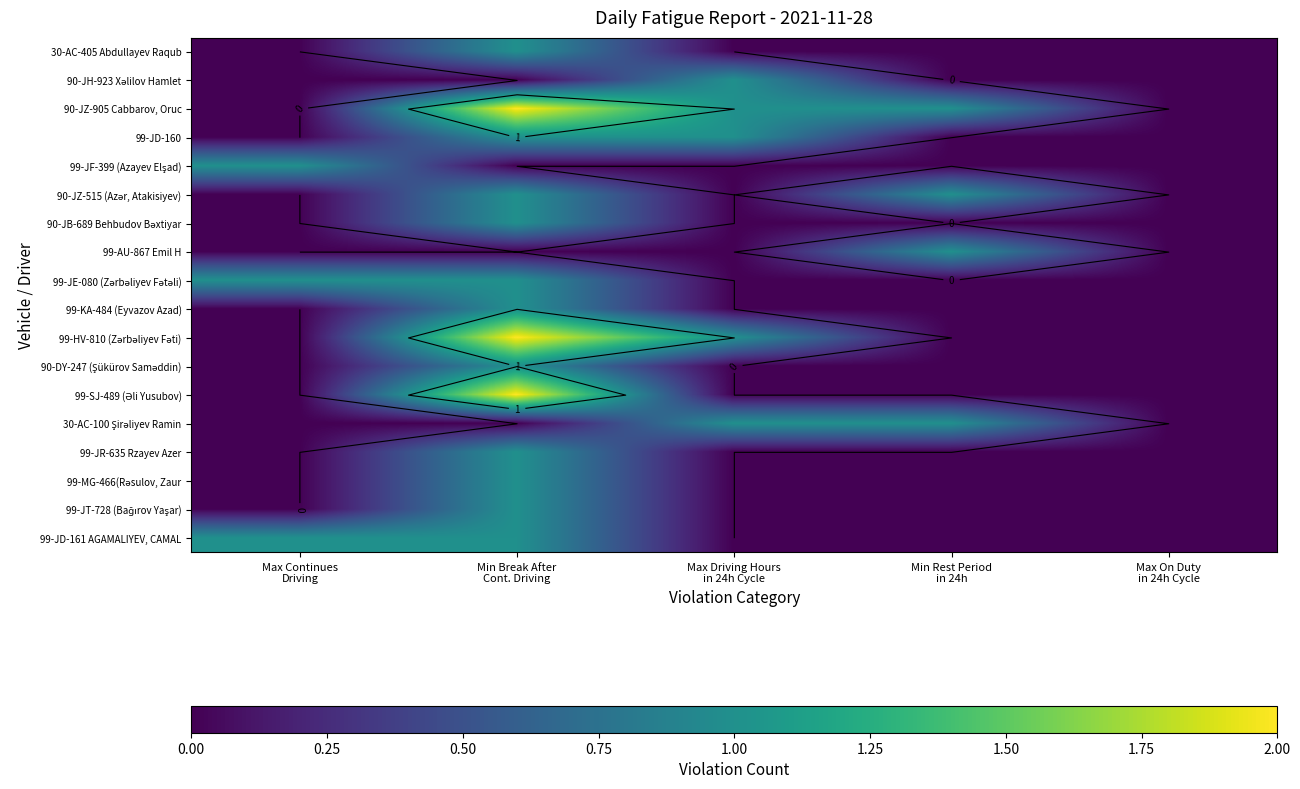

Between Min Rest Period
in 24h and Min Break After
Cont. Driving, which is larger?

Min Break After
Cont. Driving